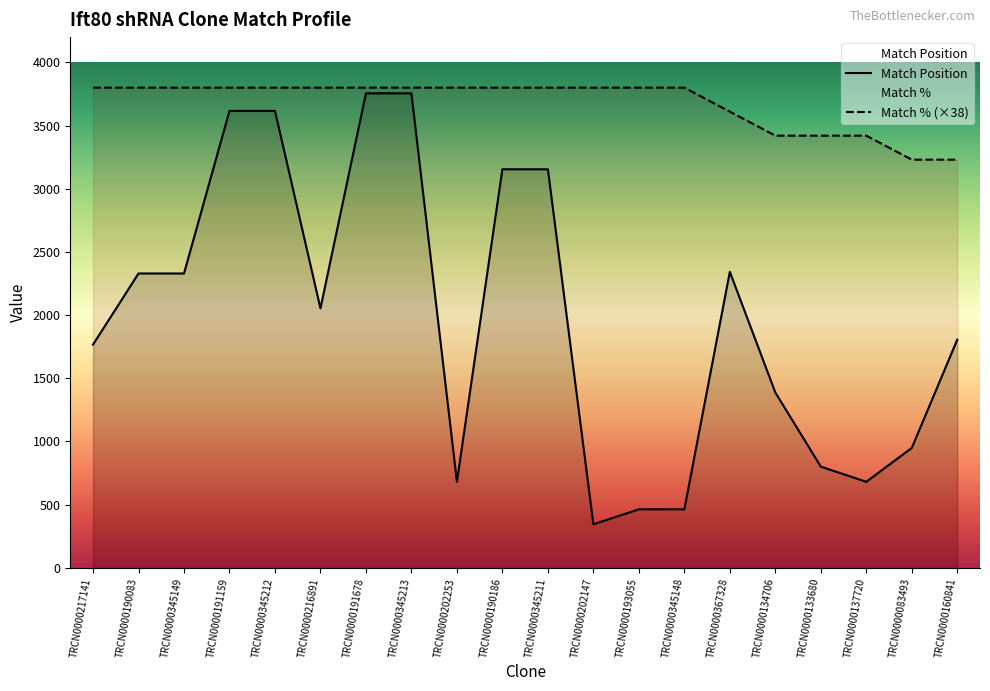

True or false: Match Position and Match % (×38) cross at least once.

False